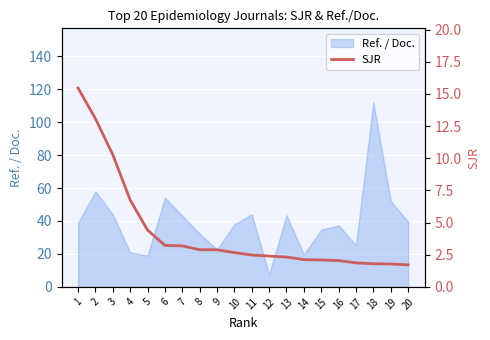

Which category has the highest value in the Ref. / Doc. series?

18